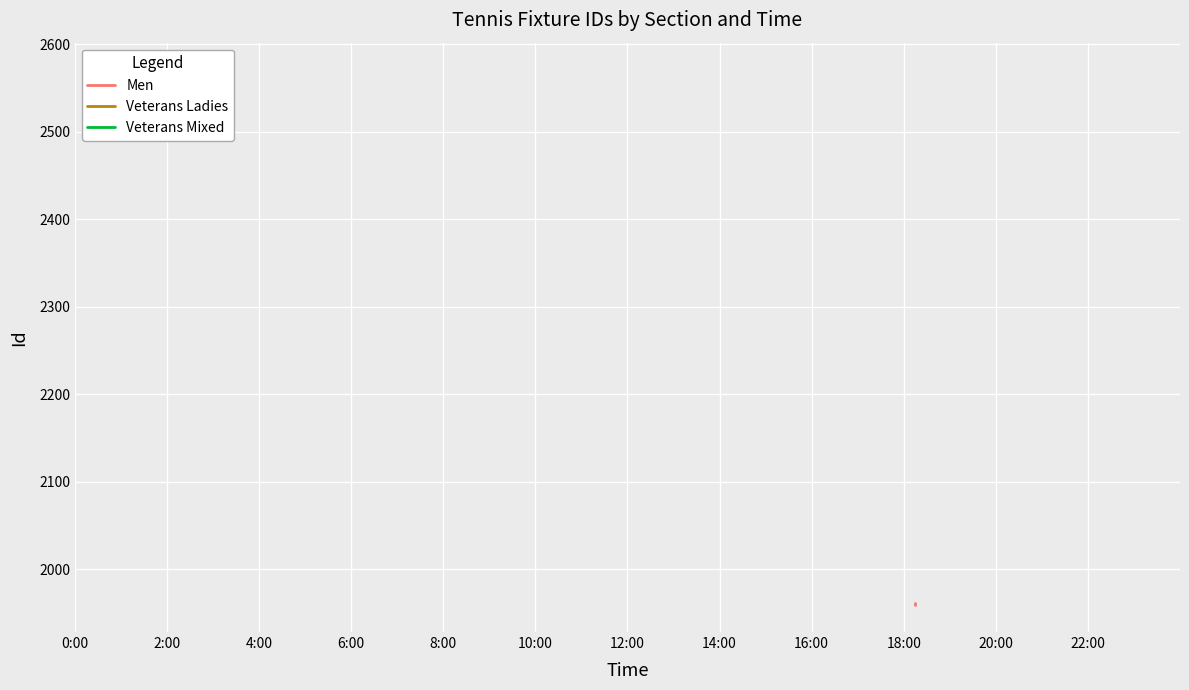

What is the maximum value shown in the chart?

1962